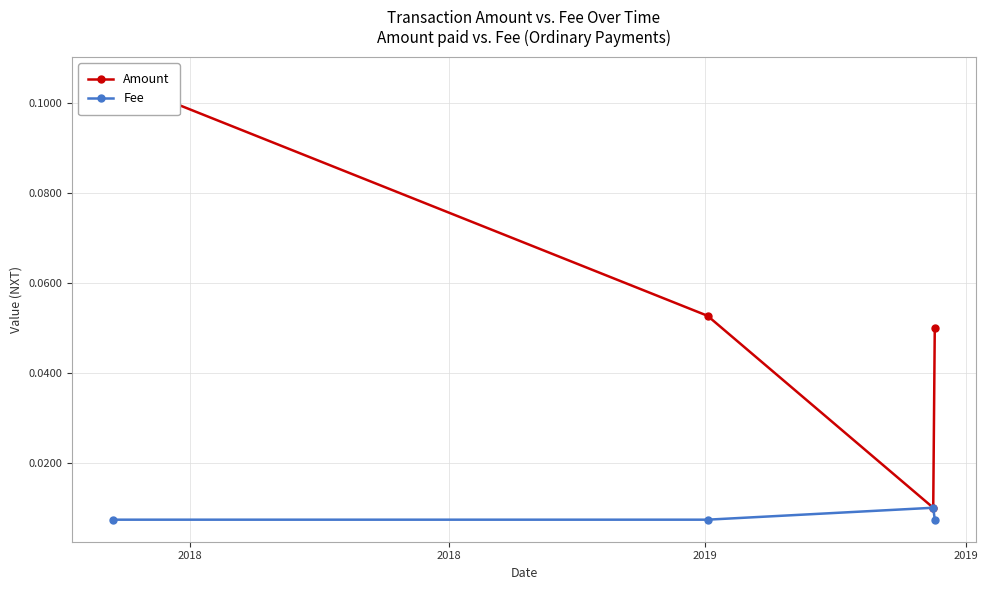

True or false: Fee and Amount intersect in this chart.

False